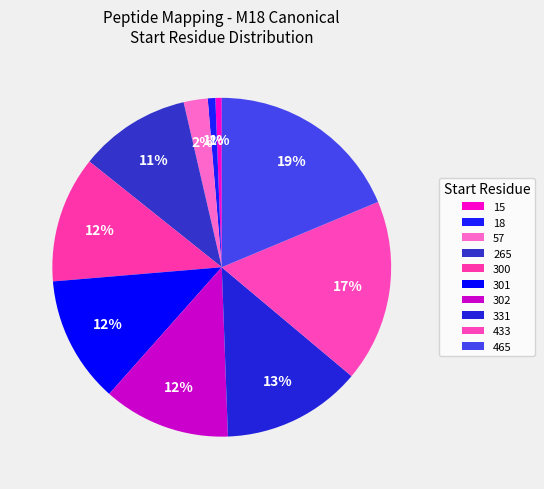

To the nearest percent, what percentage of the pie is 465?

19%